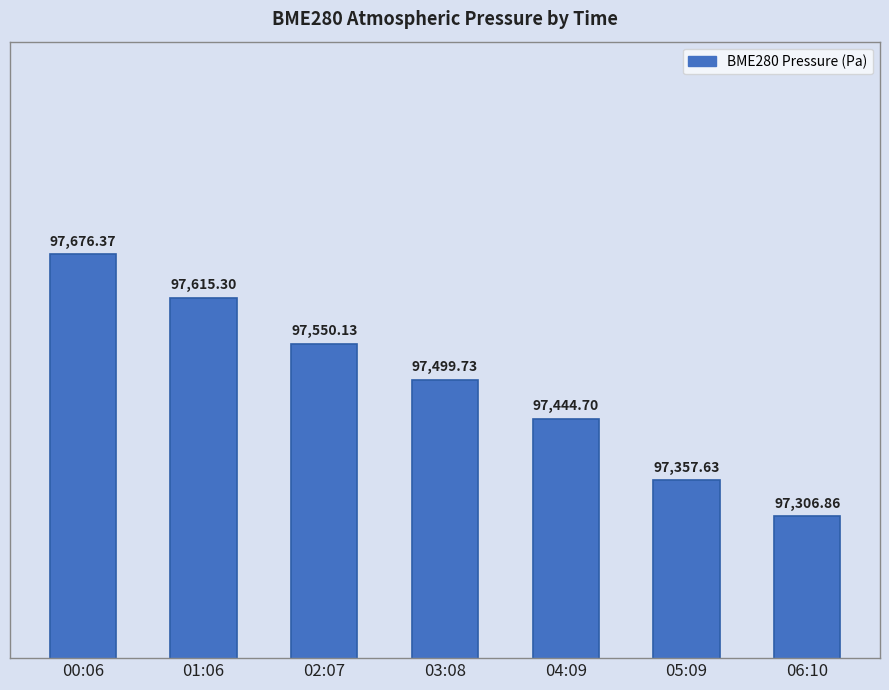

What is the ratio of the value at 01:06 to the value at 06:10?

1.0